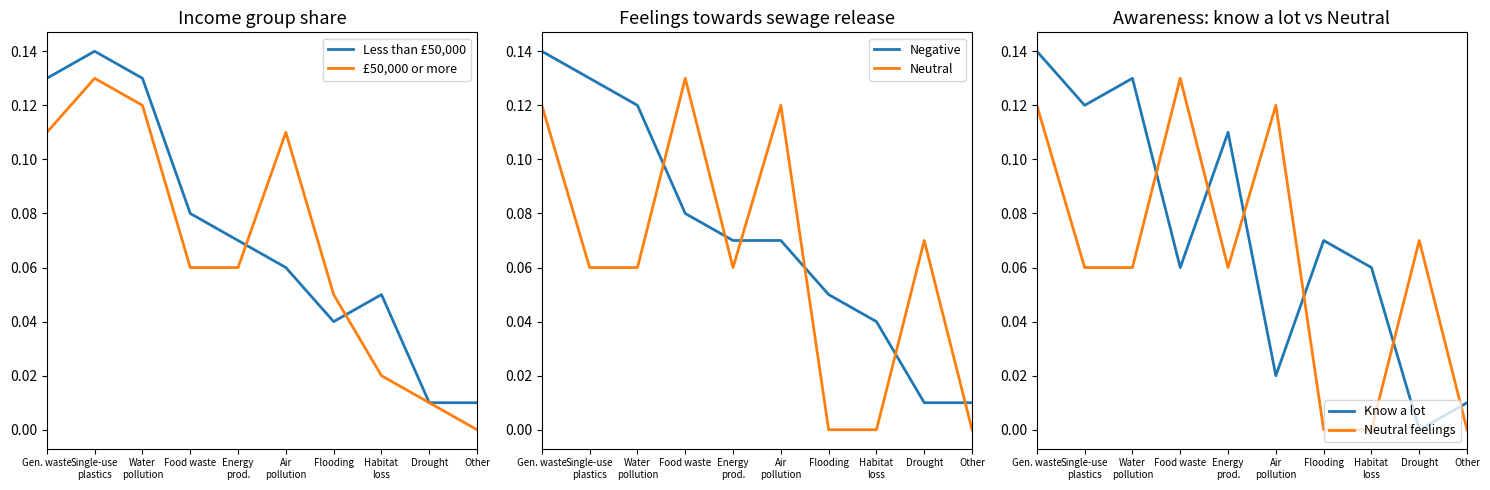

Which series has the largest range (max minus min)?

Know a lot